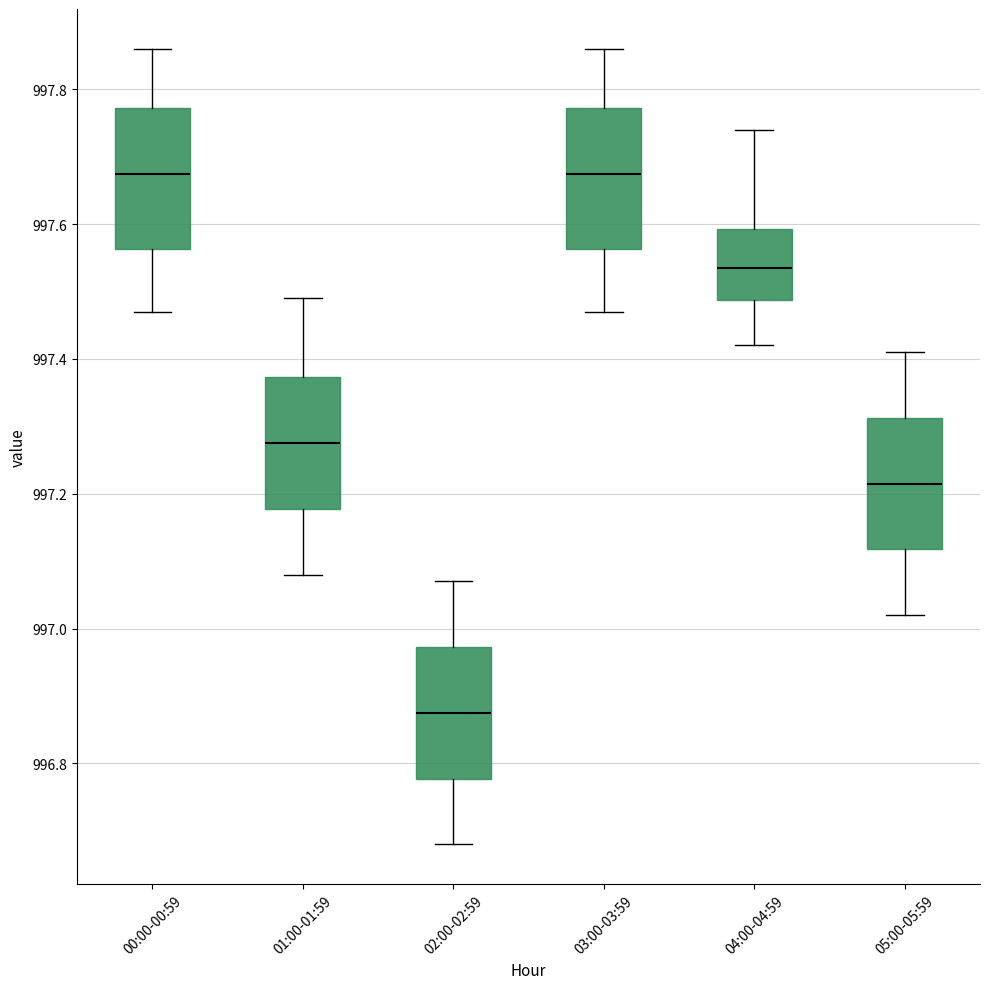

Reading left to right, transcribe this box plot: for each box, give where its median line is, the range the box spans, and where its two whiskers end, as read against the y-axis. The values are not printed on the chart, so give them approximately, as read against the axis.

00:00-00:59: median 997.68, box 997.56 to 997.78, whiskers 997.48 to 997.86
01:00-01:59: median 997.28, box 997.18 to 997.38, whiskers 997.08 to 997.50
02:00-02:59: median 996.88, box 996.78 to 996.98, whiskers 996.68 to 997.08
03:00-03:59: median 997.68, box 997.56 to 997.78, whiskers 997.48 to 997.86
04:00-04:59: median 997.54, box 997.48 to 997.60, whiskers 997.42 to 997.74
05:00-05:59: median 997.22, box 997.12 to 997.32, whiskers 997.02 to 997.42